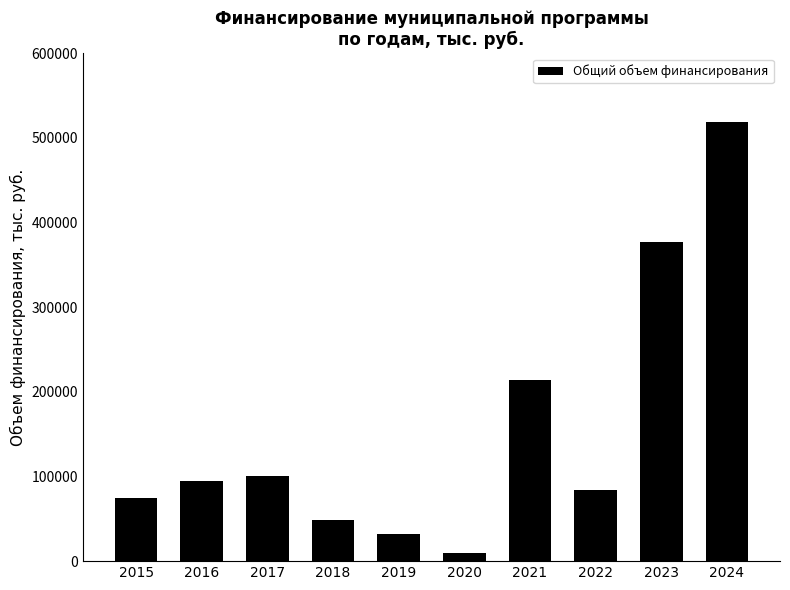

At which label does the data first exceed 94430?

2016